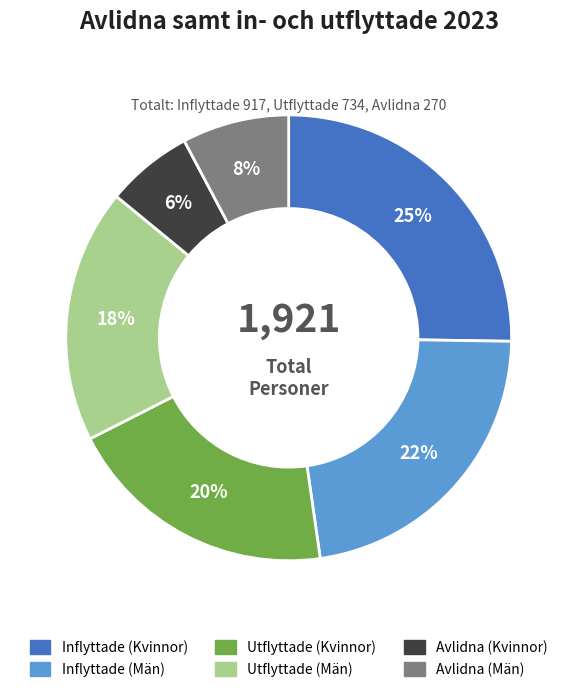

What is the largest slice in the pie chart?

Inflyttade (Kvinnor)